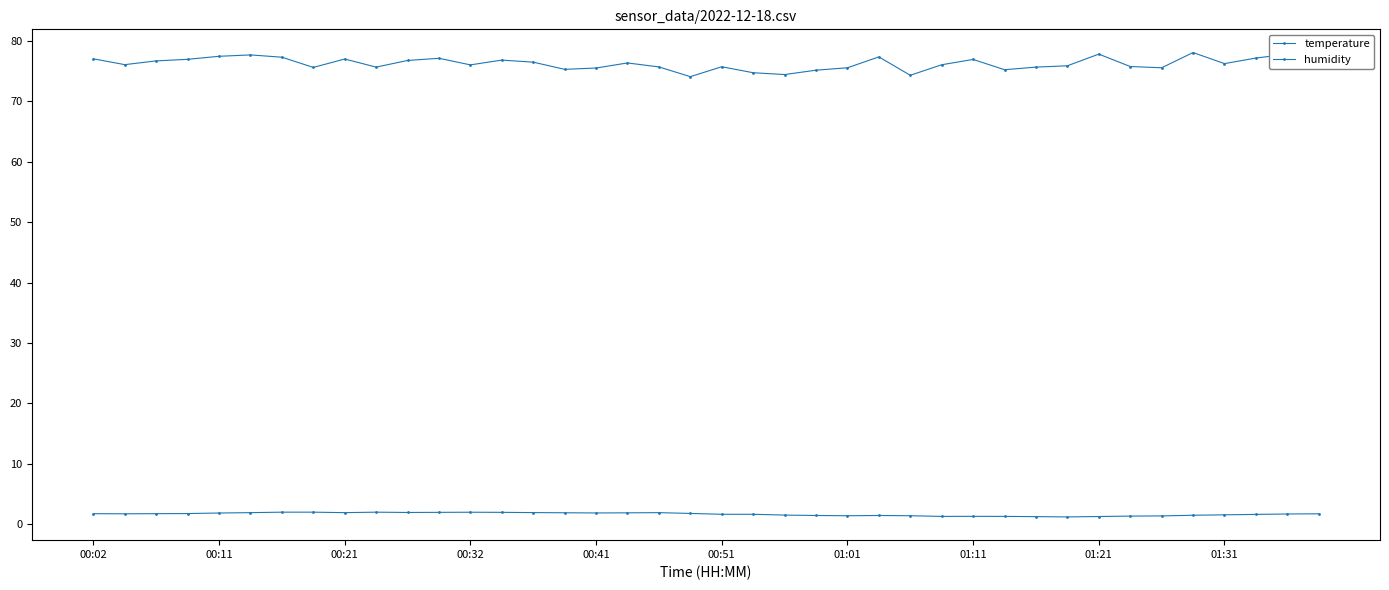

How many series are shown in this chart?

2